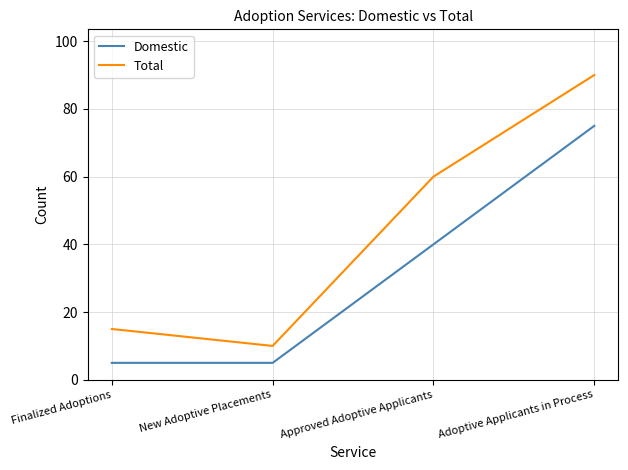

At New Adoptive Placements, list the series in order from smallest to largest.

Domestic, Total